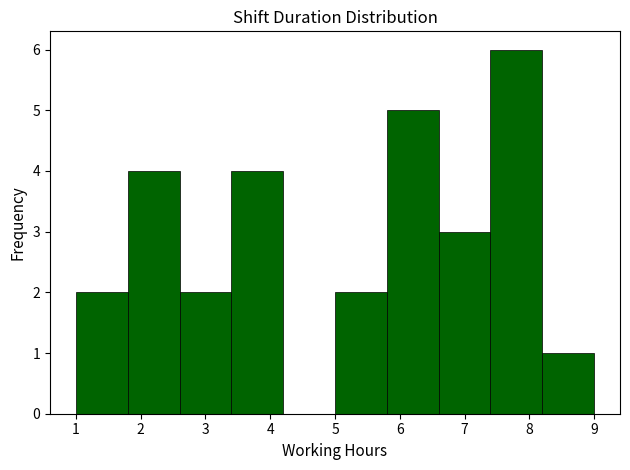

Reading left to right, list every bar in this chart as the range it spans on the x-axis followed by its height. The values are not printed on the chart, so give them approximately, as read against the axis.

1.0 to 1.8: 2
1.8 to 2.6: 4
2.6 to 3.4: 2
3.4 to 4.2: 4
4.2 to 5.0: 0
5.0 to 5.8: 2
5.8 to 6.6: 5
6.6 to 7.4: 3
7.4 to 8.2: 6
8.2 to 9.0: 1